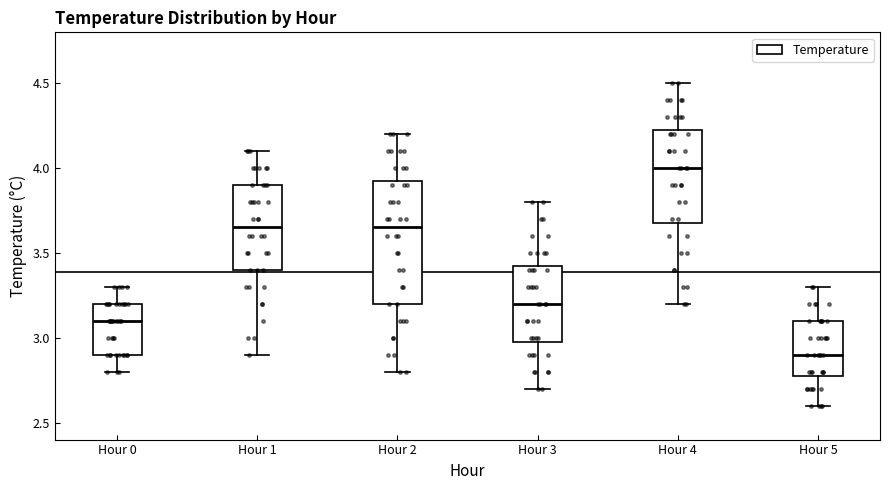

Where does the upper whisker of the box for Hour 3 end on the y-axis? The values are not printed on the chart, so give them approximately, as read against the axis.

3.80